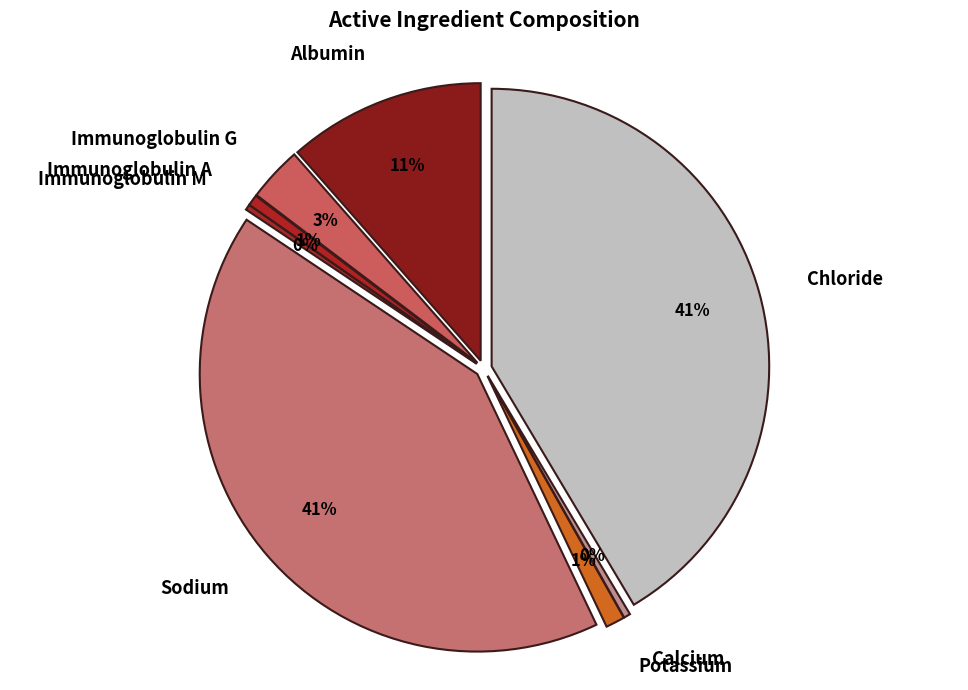

To the nearest percent, what is the difference between the largest and smallest slice percentages?

41%